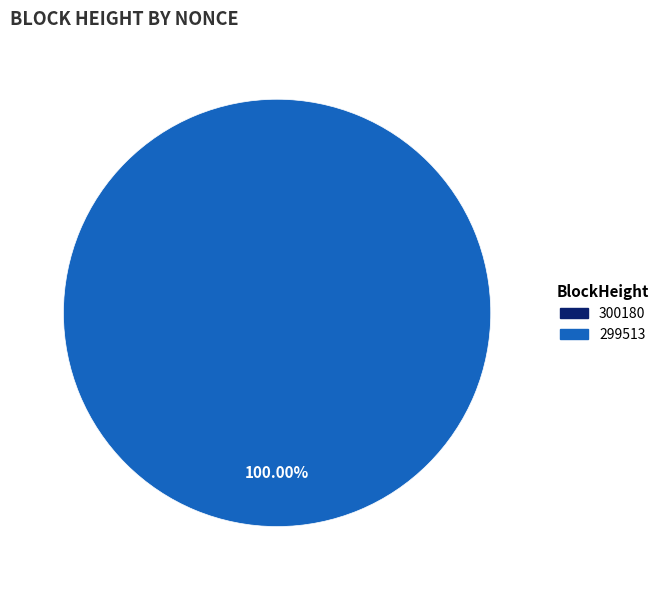

What is the change in value from 300180 to 299513?

+1